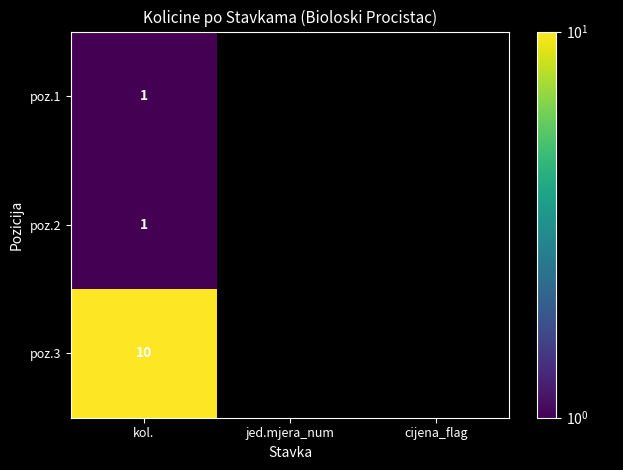

At how many categories does at least one series exceed 4?

1